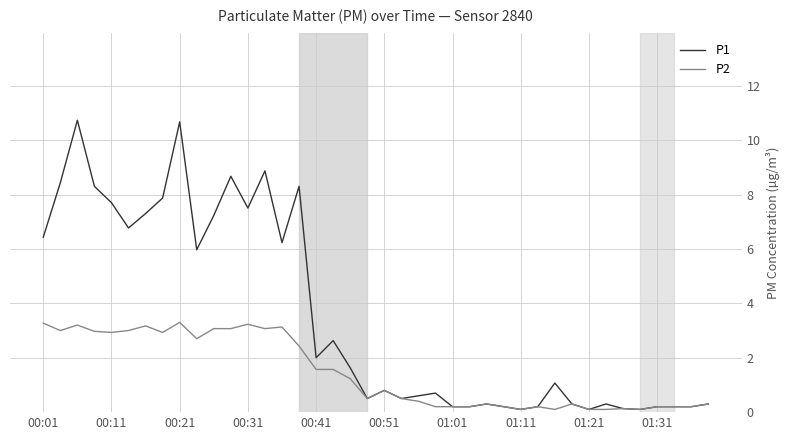

What is the minimum value shown in the chart?

0.1